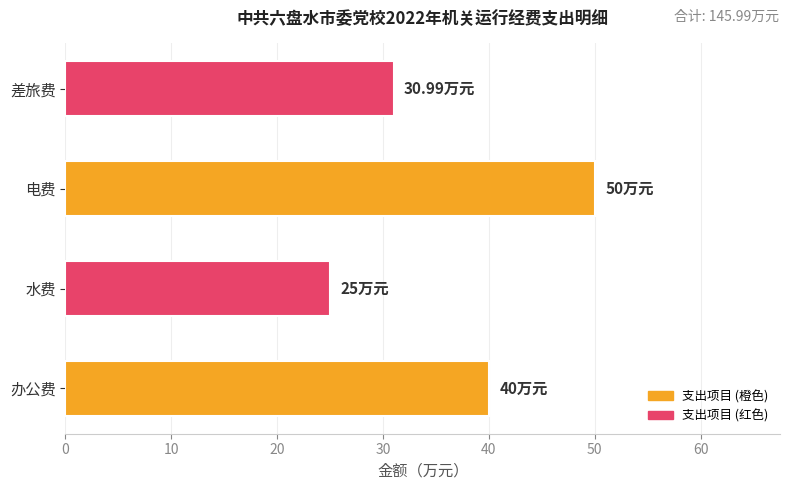

How many bars are there in total?

4